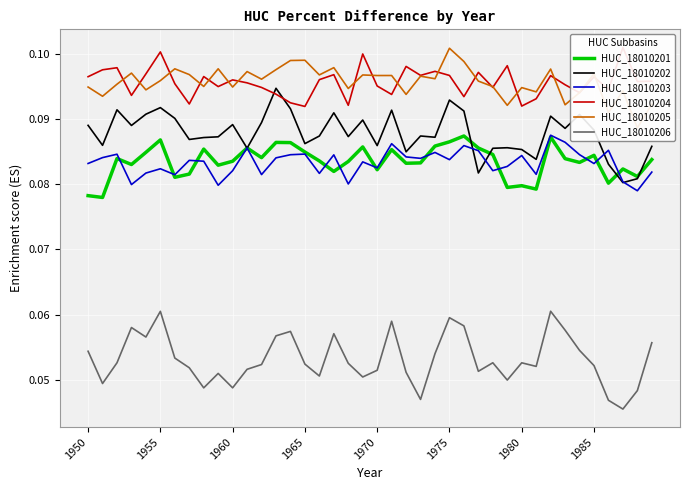

True or false: HUC_18010201 and HUC_18010206 intersect in this chart.

False